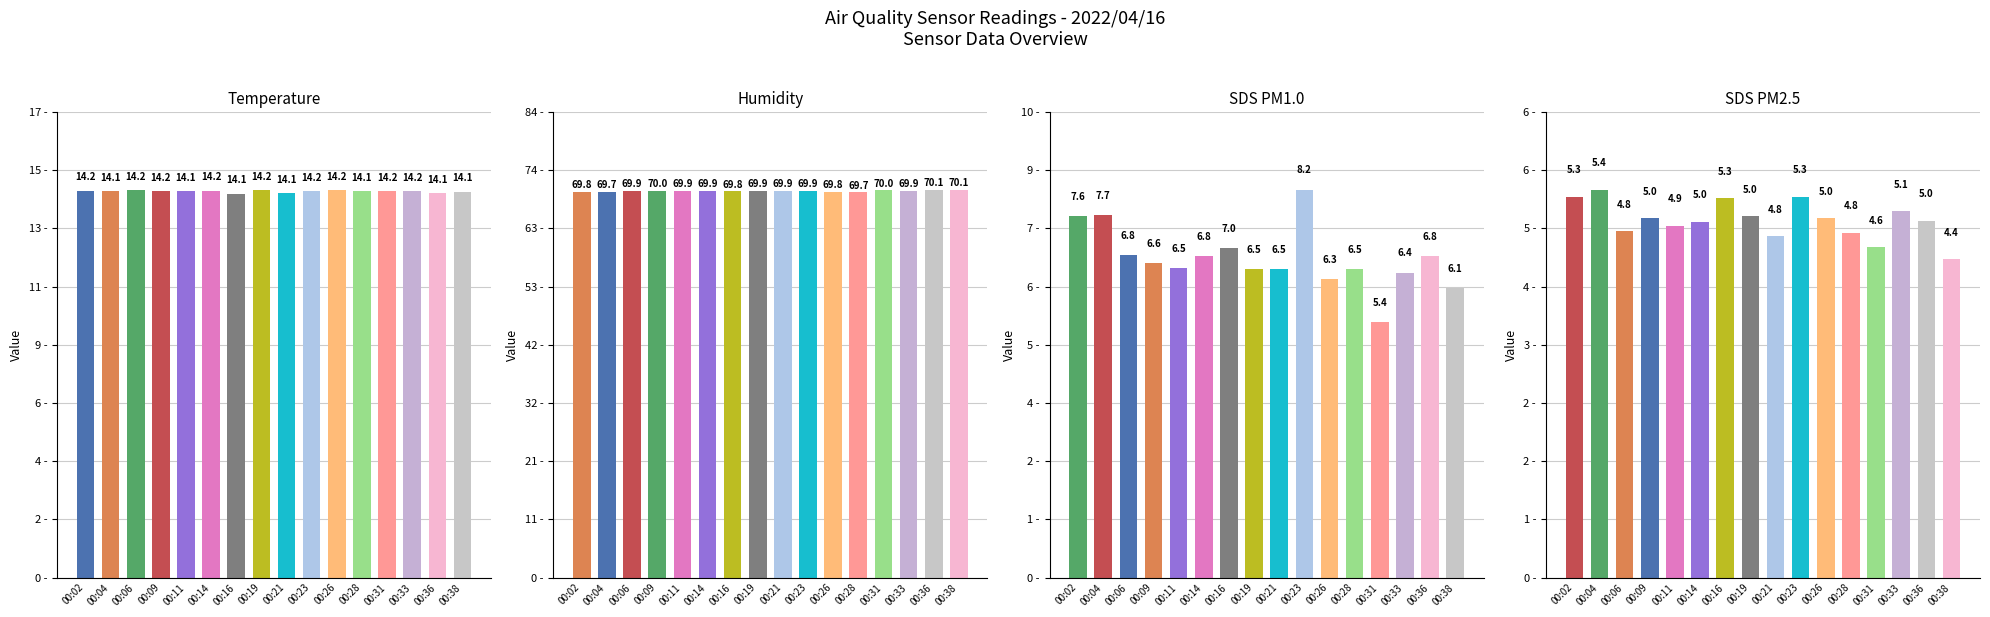

What is the total value across all series at 00:11?

95.5